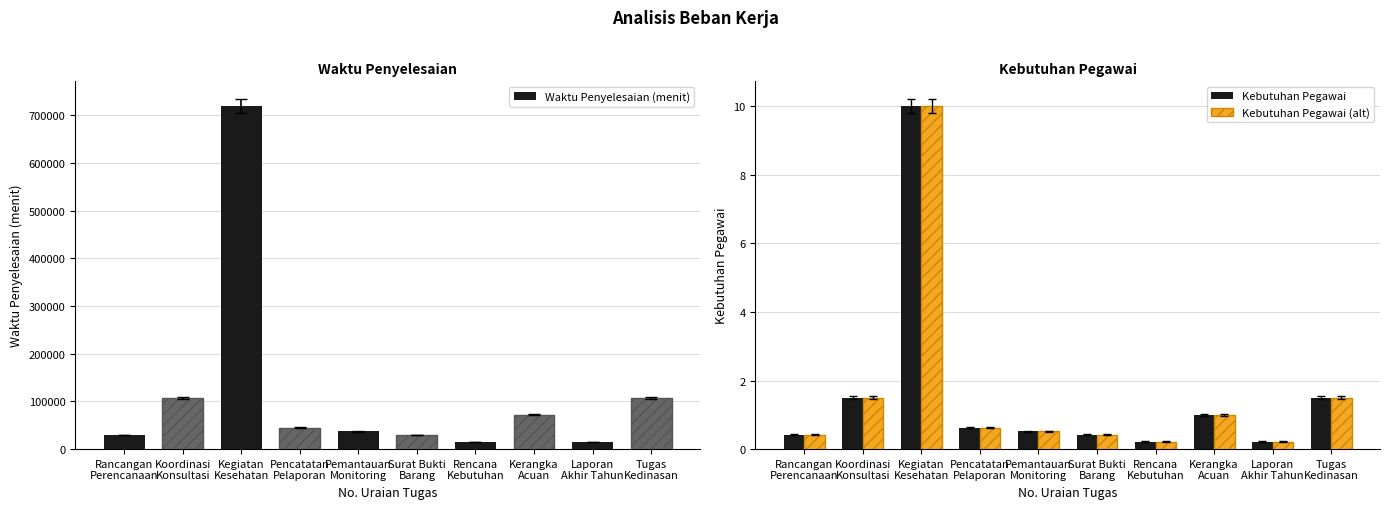

What are all the series names shown in the legend?

Waktu Penyelesaian (menit), Kebutuhan Pegawai, Kebutuhan Pegawai (alt)